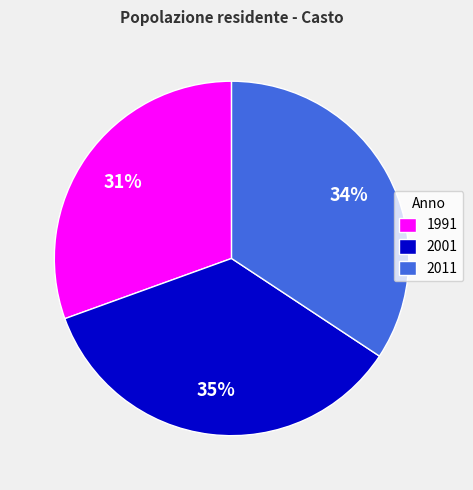

Is there a majority slice in this chart?

No